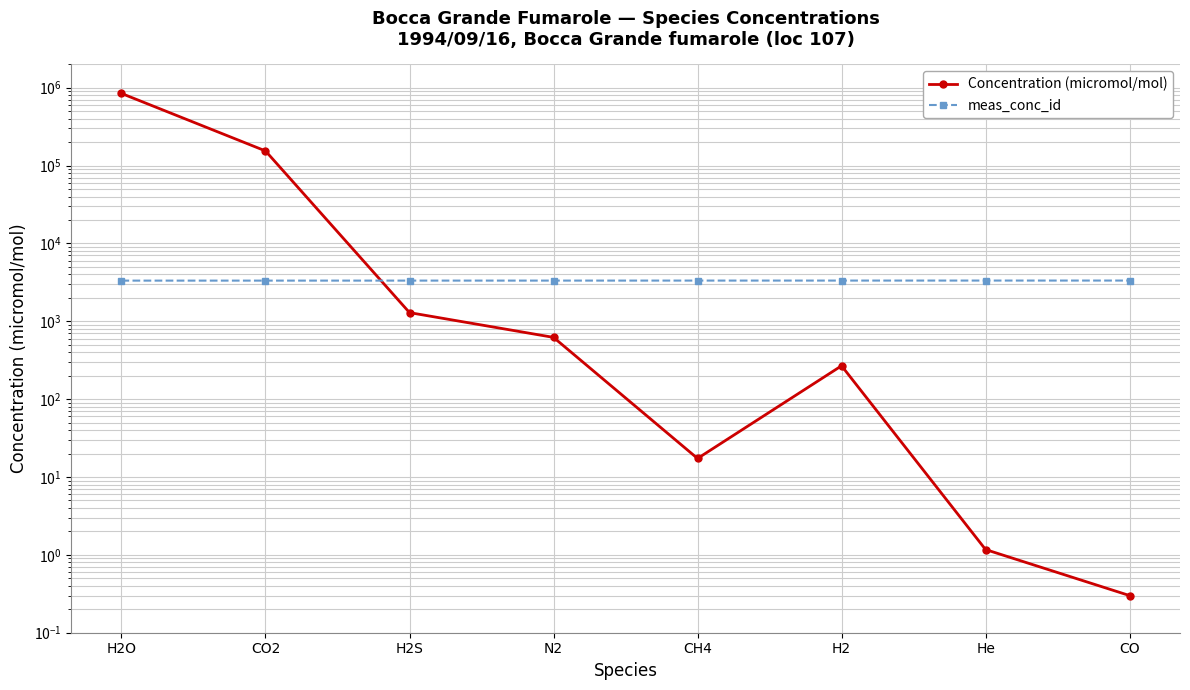

Between H2O and CH4, which is larger?

H2O